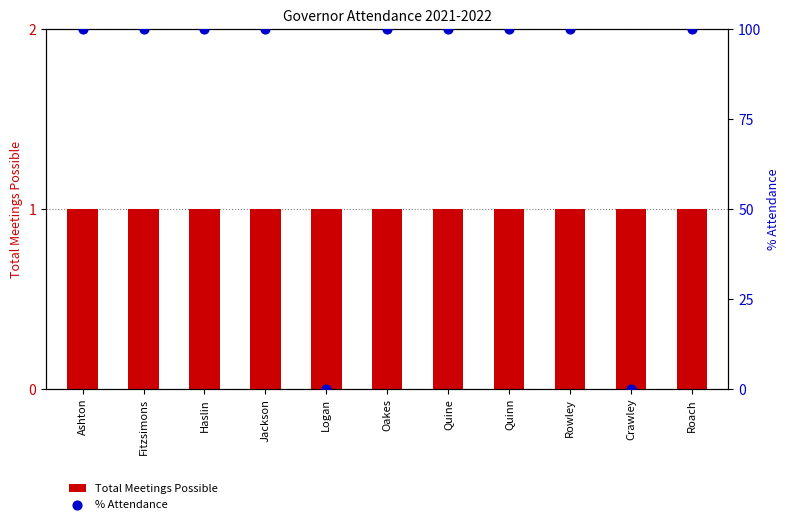

Which series has the widest spread of Y values?

% Attendance